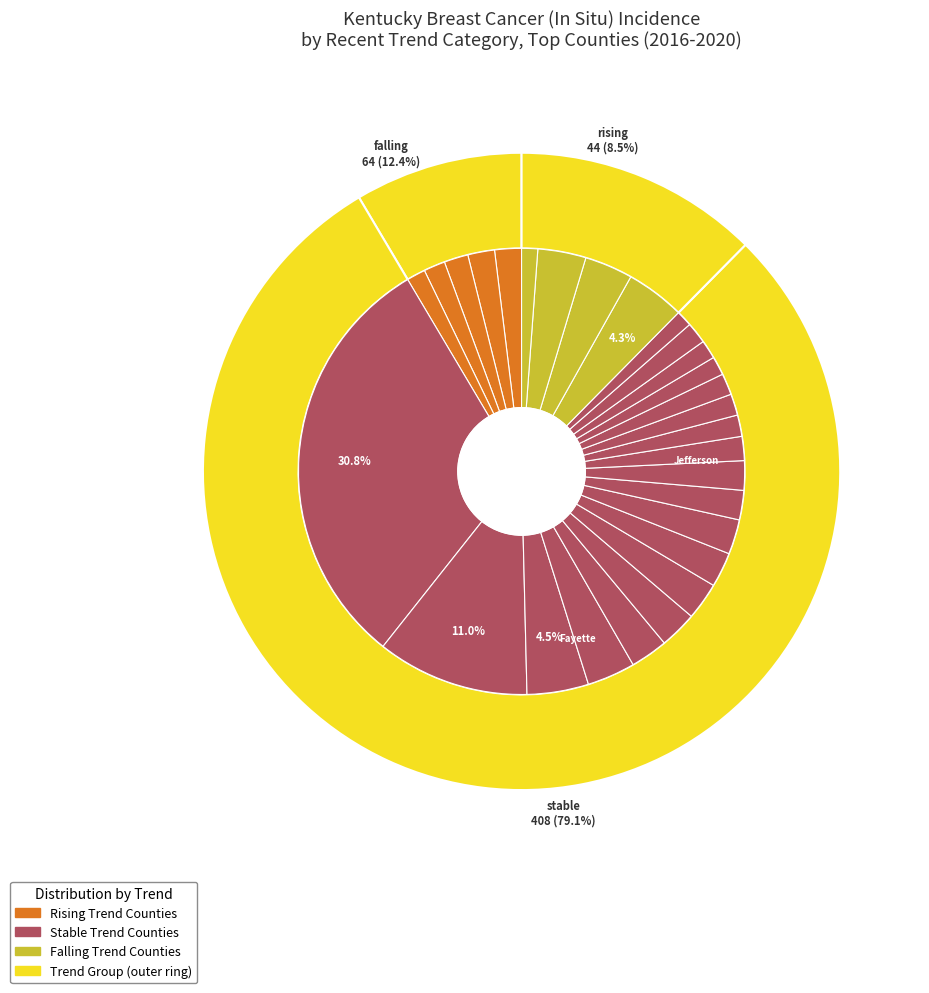

How many slices are in this pie chart?

31